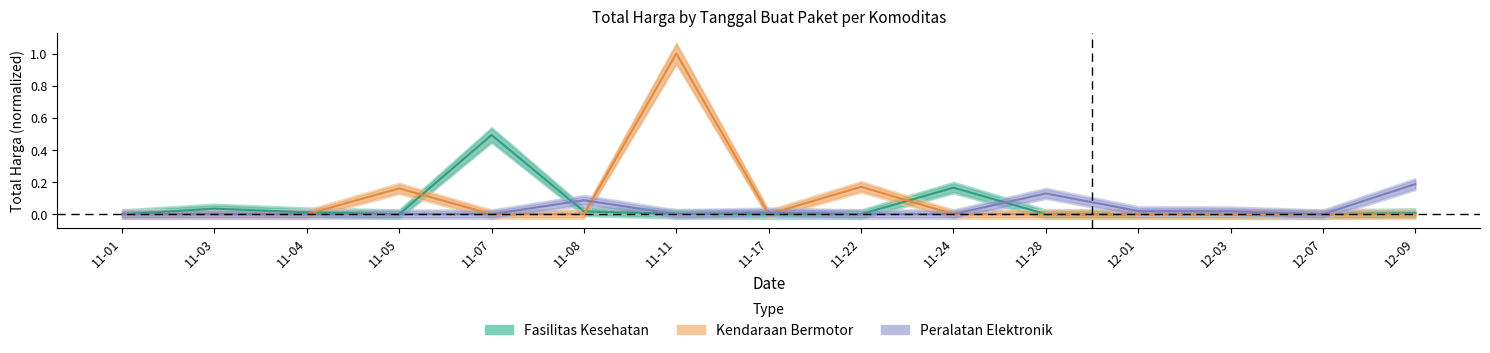

Rank the series by their maximum value, from lowest to highest.

Peralatan Elektronik, Fasilitas Kesehatan, Kendaraan Bermotor